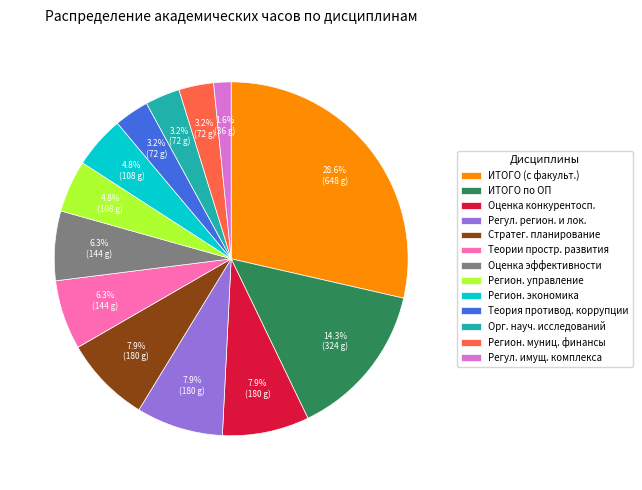

Combined, do Регион. муниц. финансы and Теория противод. коррупции account for over 50%?

No